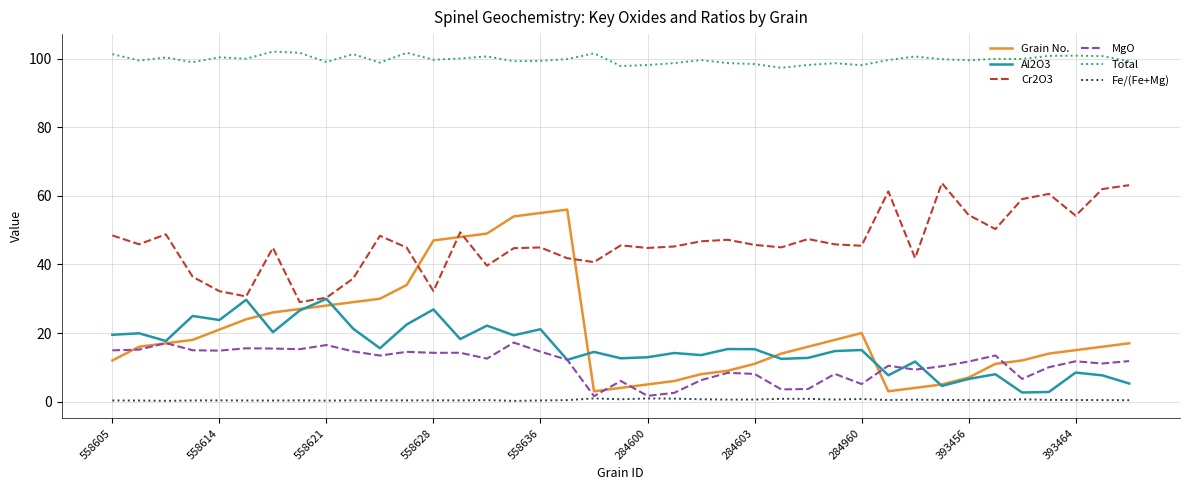

Which series has the largest range (max minus min)?

Grain No.